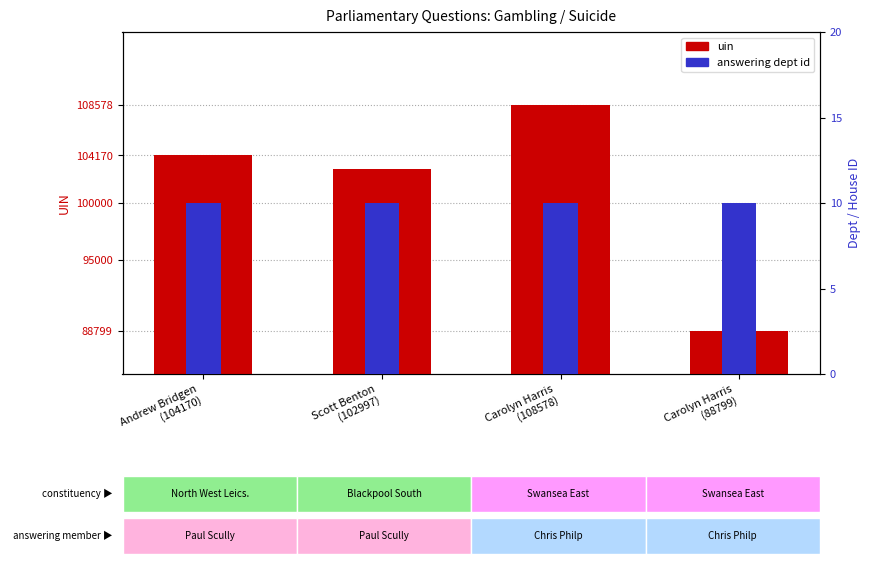

What is the average value of the answering dept id series?

10